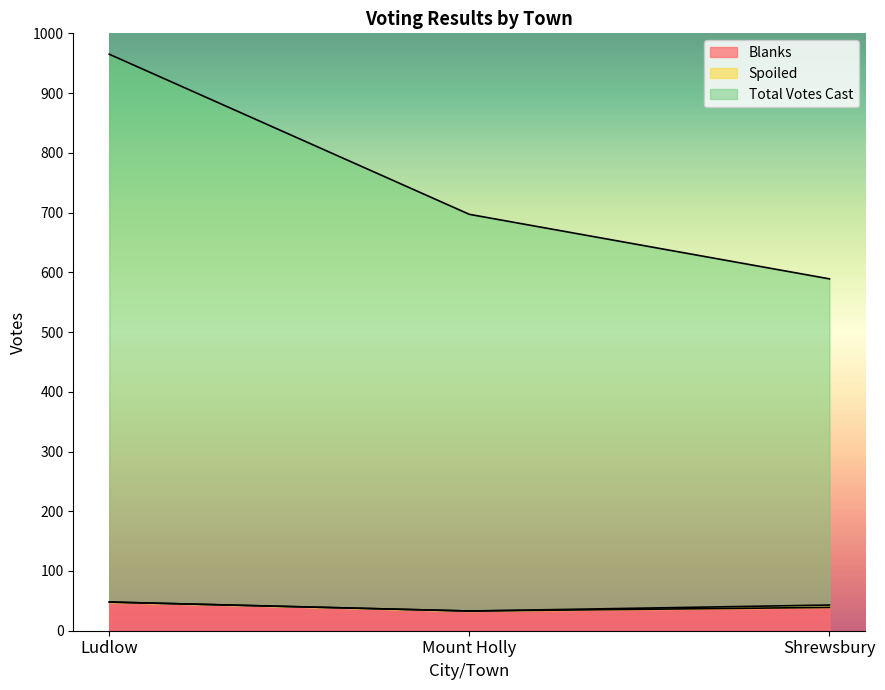

How many lines are shown in the chart?

3